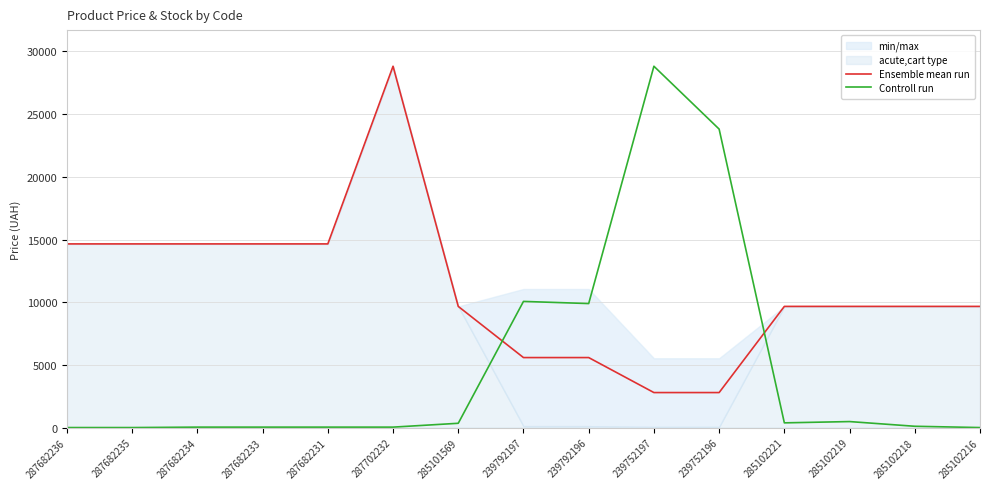

What is the total value across all series at 287682234?

14683.7